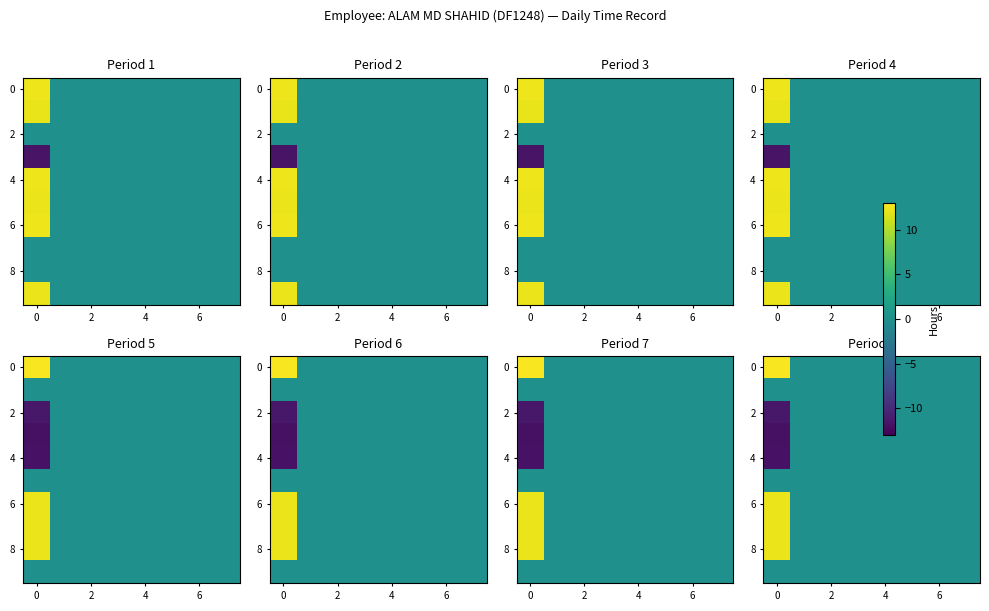

What is the difference between the highest and lowest values at 0?

24.6